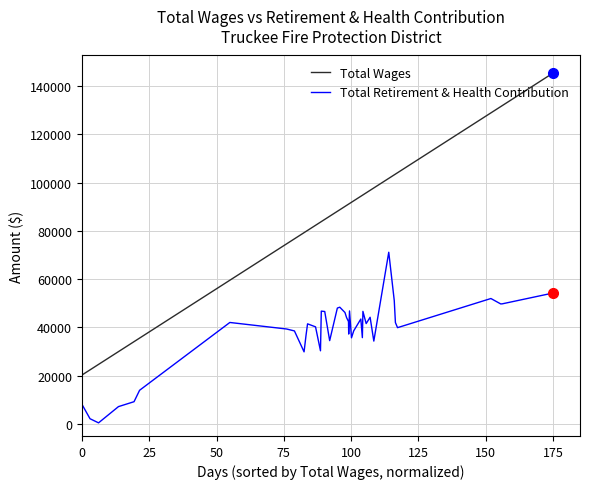

Which series has the largest total across all categories?

Total Wages